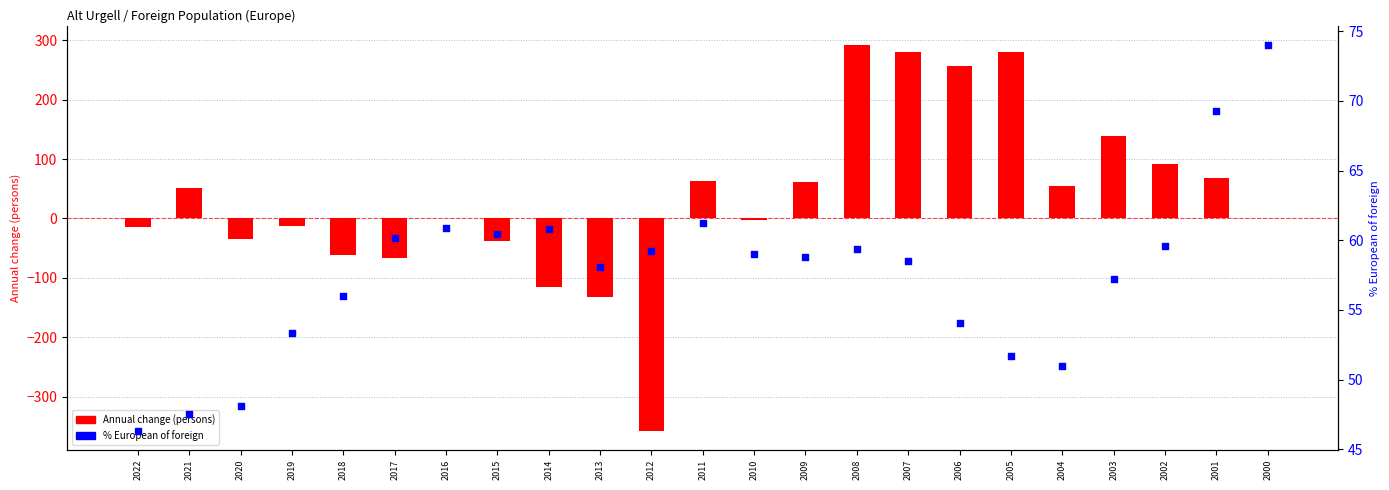

Which series contains the highest Y value?

Annual change